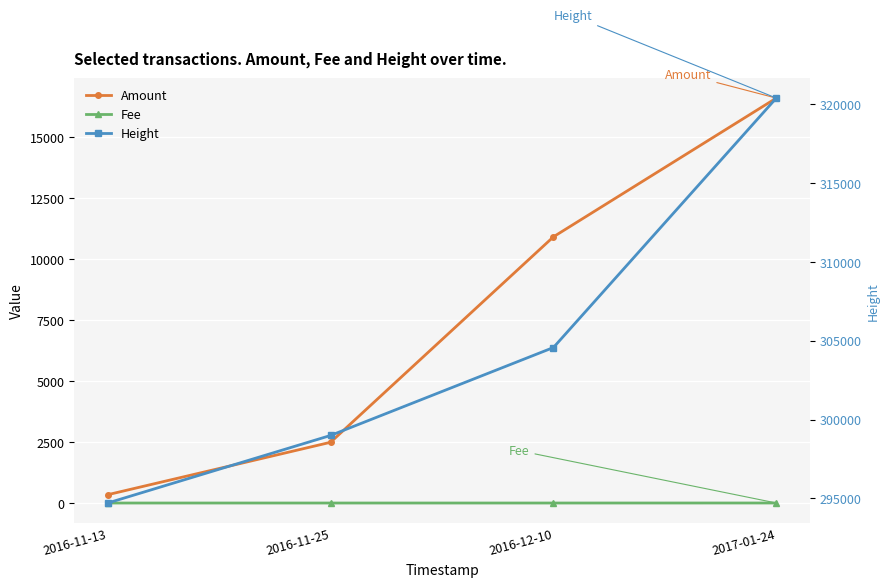

True or false: Fee and Height cross at least once.

False